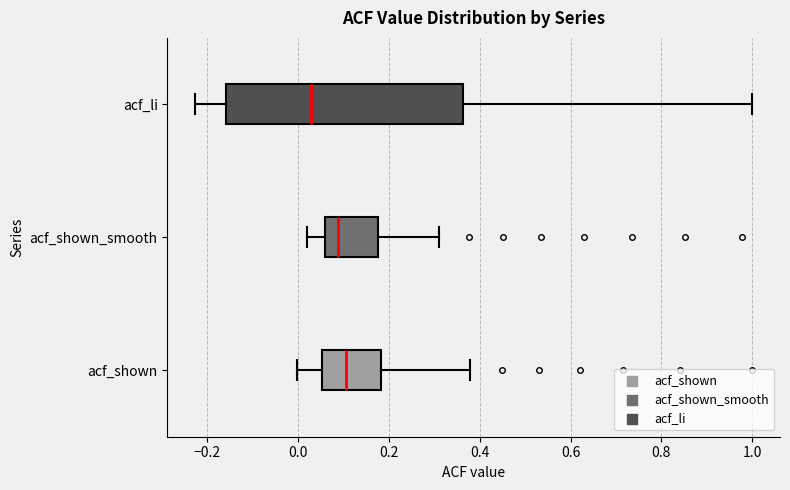

Where does the left whisker of the box for acf_shown_smooth end on the x-axis? The values are not printed on the chart, so give them approximately, as read against the axis.

0.02